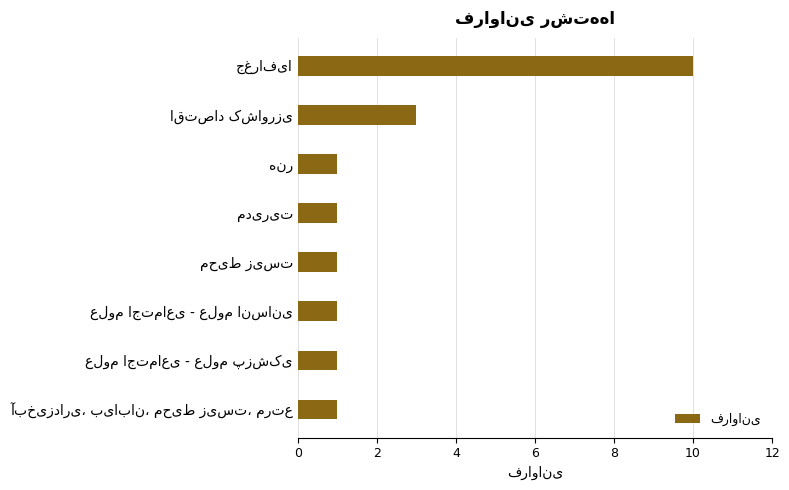

What is the maximum value shown in the chart?

10